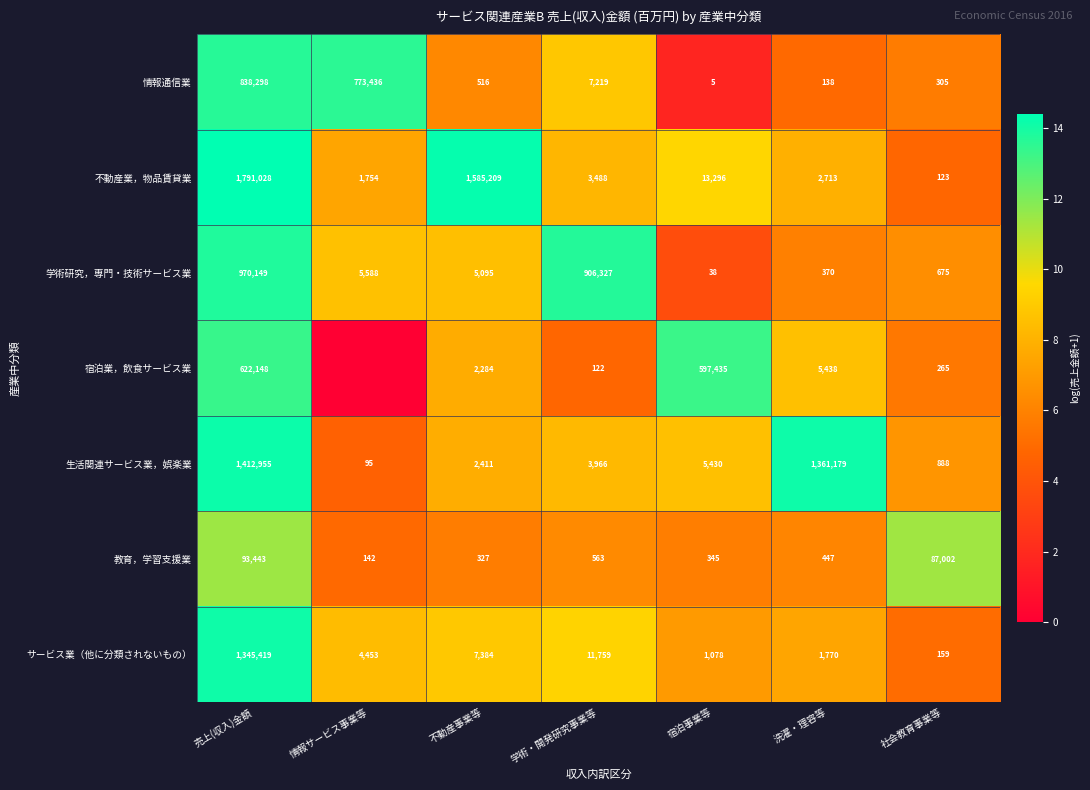

Which series changed the most between 洗濯・理容等 and 社会教育事業等?

生活関連サービス業，娯楽業